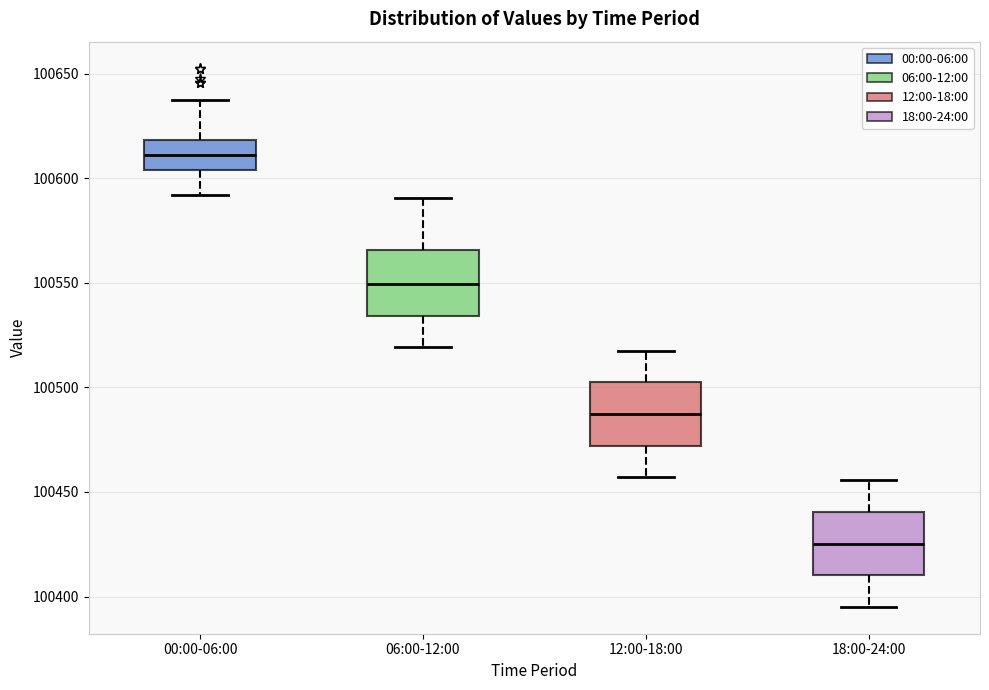

Where does the median line of the box for 12:00-18:00 sit on the y-axis? The values are not printed on the chart, so give them approximately, as read against the axis.

100485